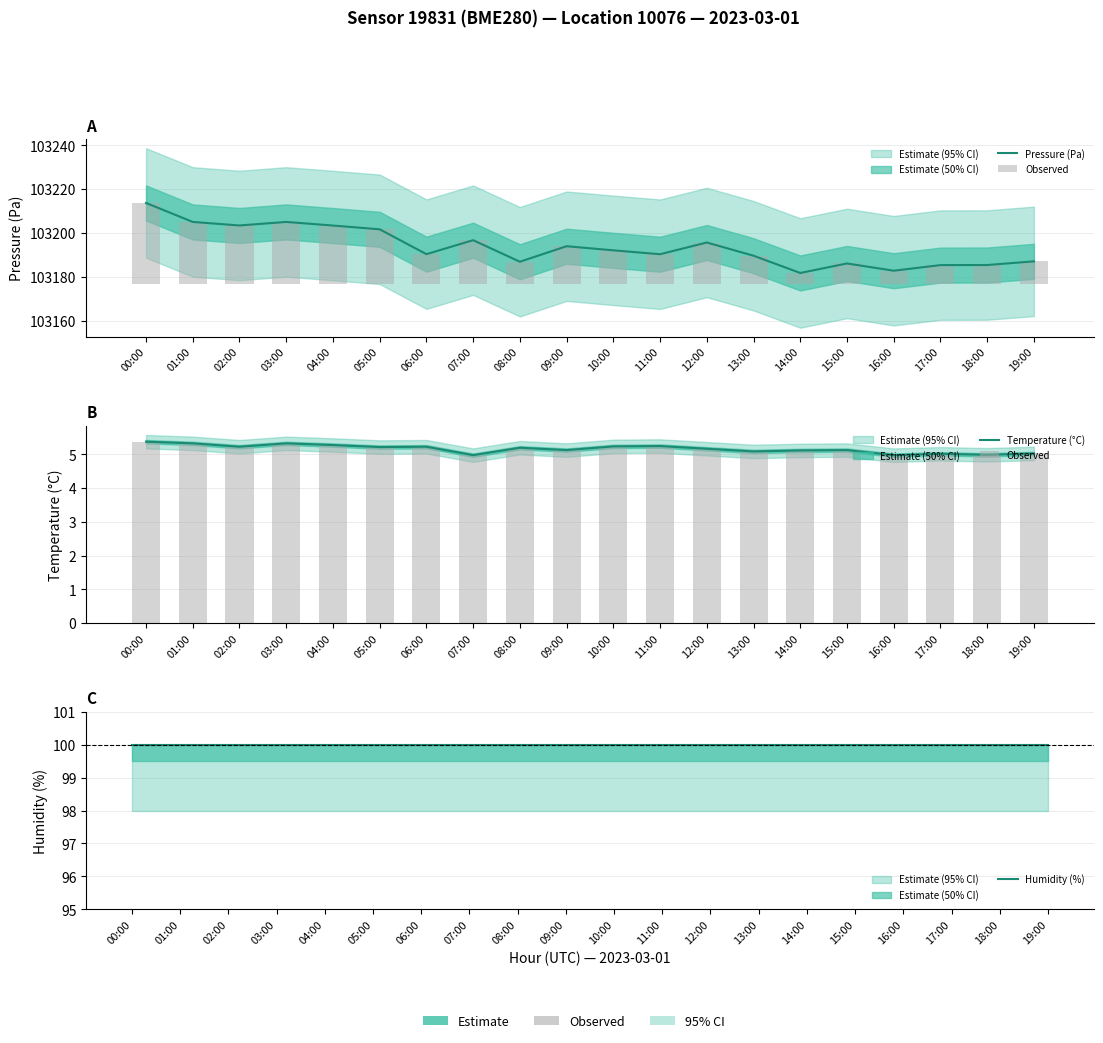

At how many categories does at least one series exceed 19996?

20